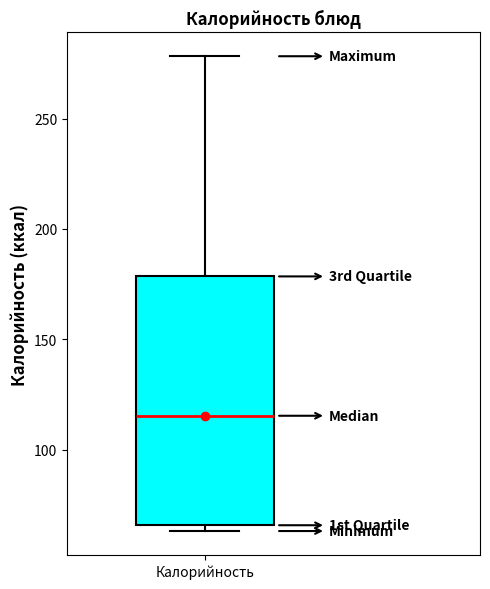

Read this box plot against the y-axis: the position of the median line, the range covered by the box, and the ends of both whiskers. The values are not printed on the chart, so give them approximately, as read against the axis.

median 115, box 65 to 180, whiskers 65 (just below the box's lower edge) to 280